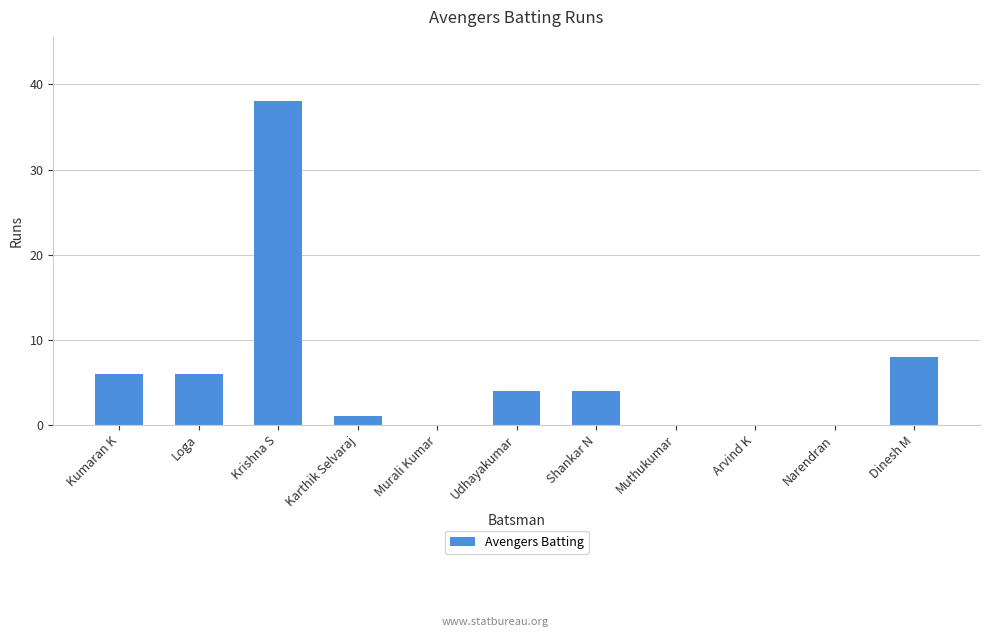

The chart shows a value of 0 at Muthukumar. True or false?

True